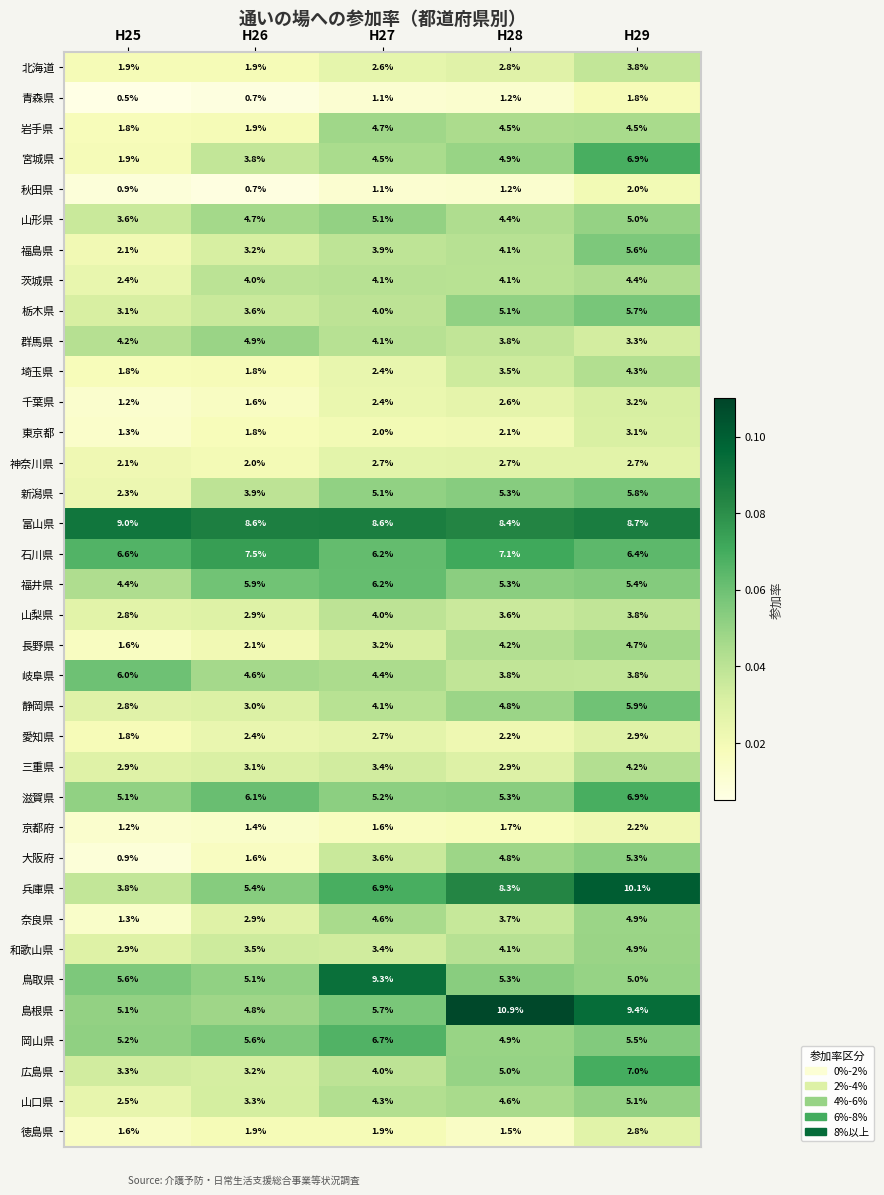

Between H25 and H28, which series saw the biggest shift?

島根県